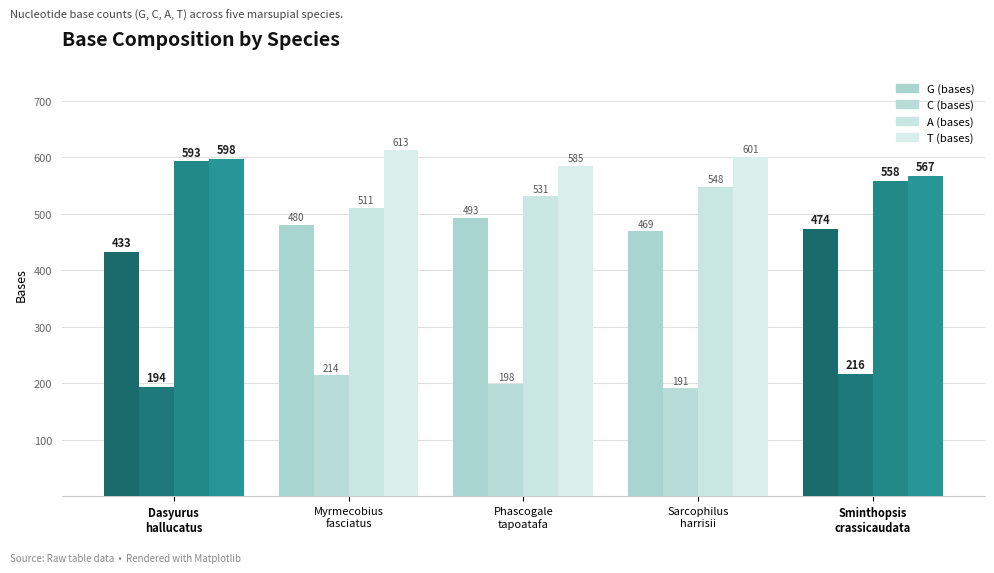

What is the sum of all C (bases) values?

1013